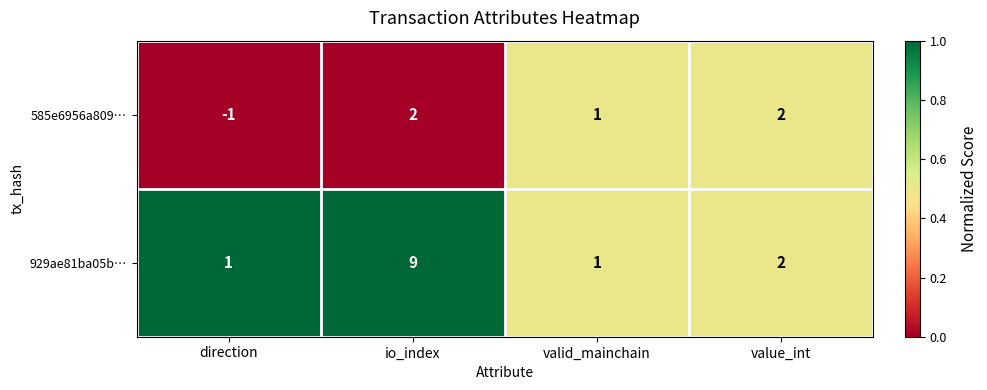

What is the sum of all 929ae81ba05b… values?

13